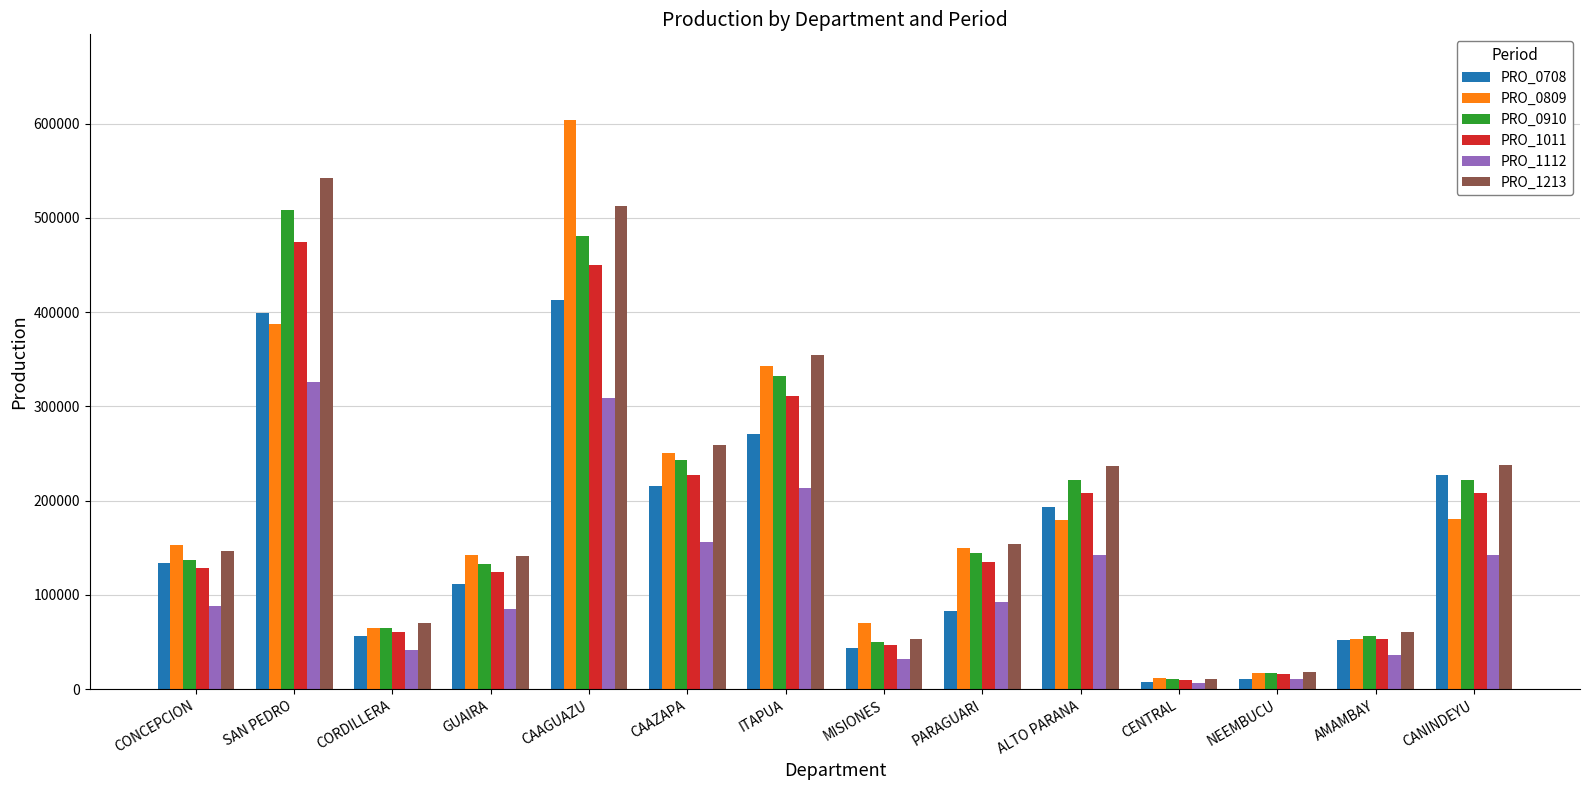

Is the value of PRO_1011 at ALTO PARANA greater than the value of PRO_0910 at CORDILLERA?

Yes